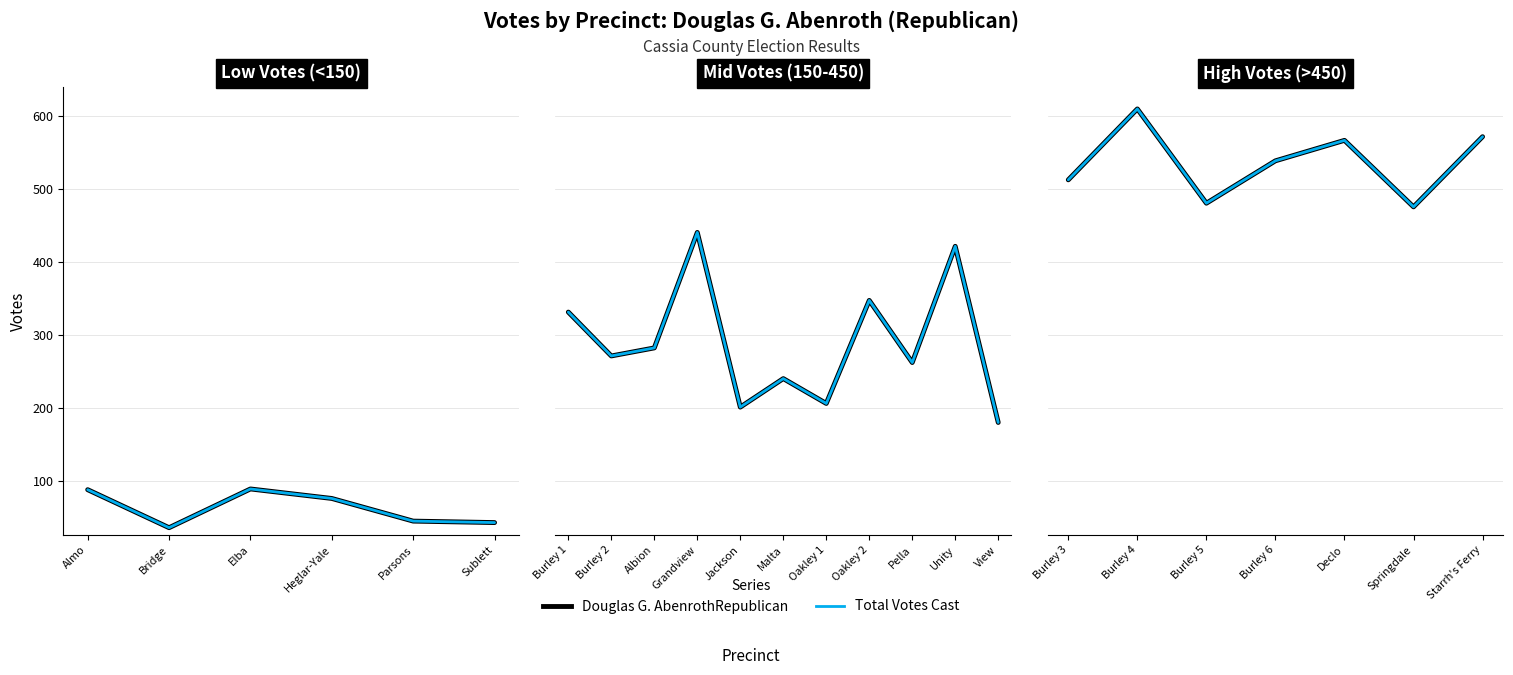

In Total Votes Cast, how many points are lower than both neighbors (excluding endpoints)?

2